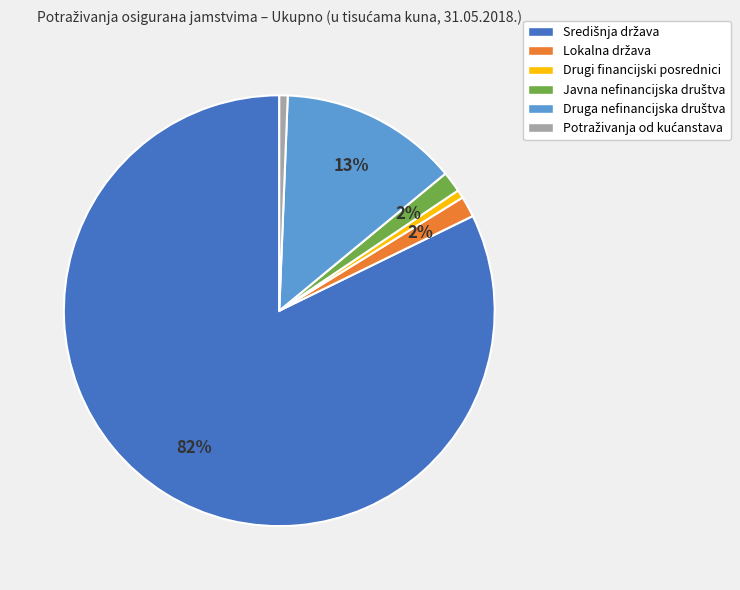

True or false: Drugi financijski posrednici accounts for 11% of the total.

False